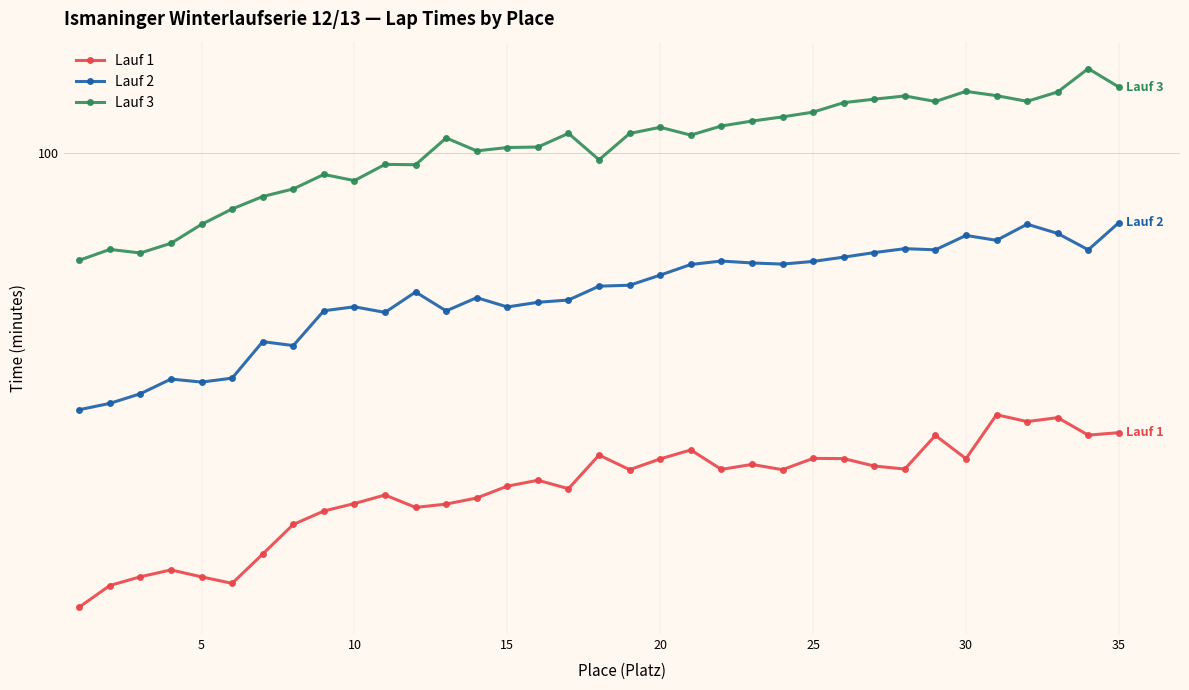

What is the approximate value of Lauf 2 at 35?

89.8